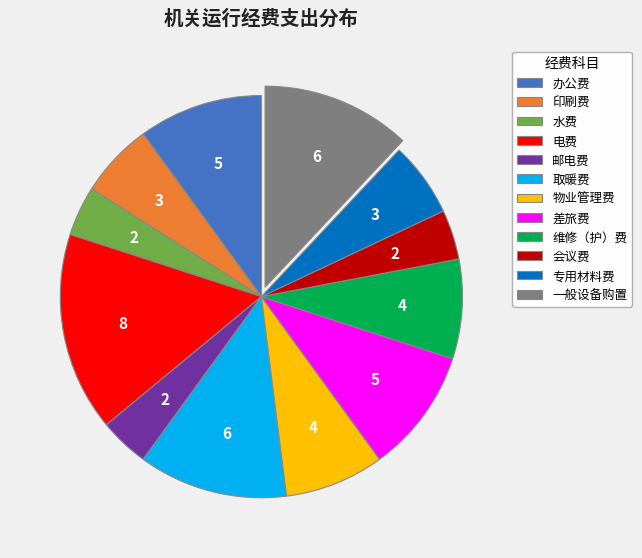

Is it true that 电费 is 16% of the pie?

True